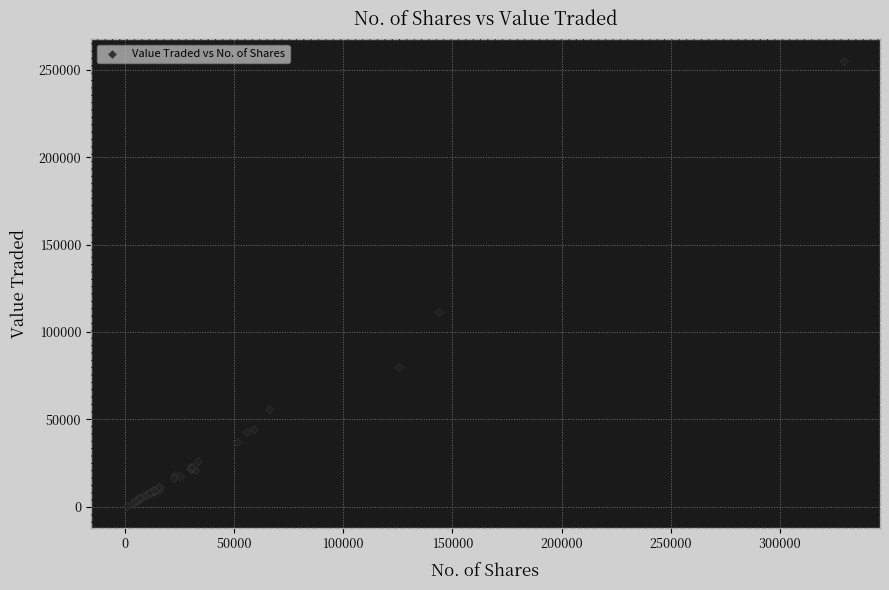

What Y value in the scatter plot is closest to 127819?

111467